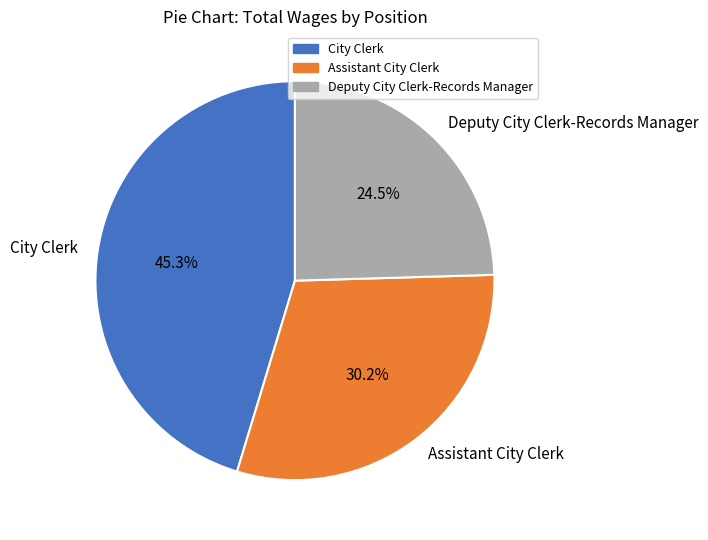

Is it true that Assistant City Clerk is 24% of the pie?

False